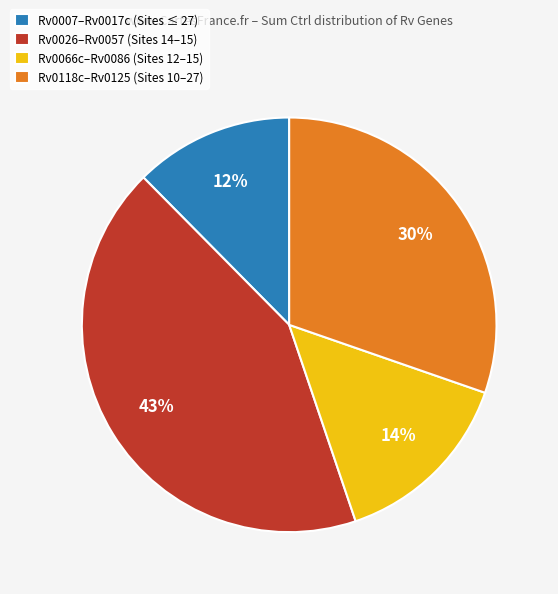

Do Rv0026–Rv0057 (Sites 14–15) and Rv0066c–Rv0086 (Sites 12–15) together represent more than half of the pie?

Yes